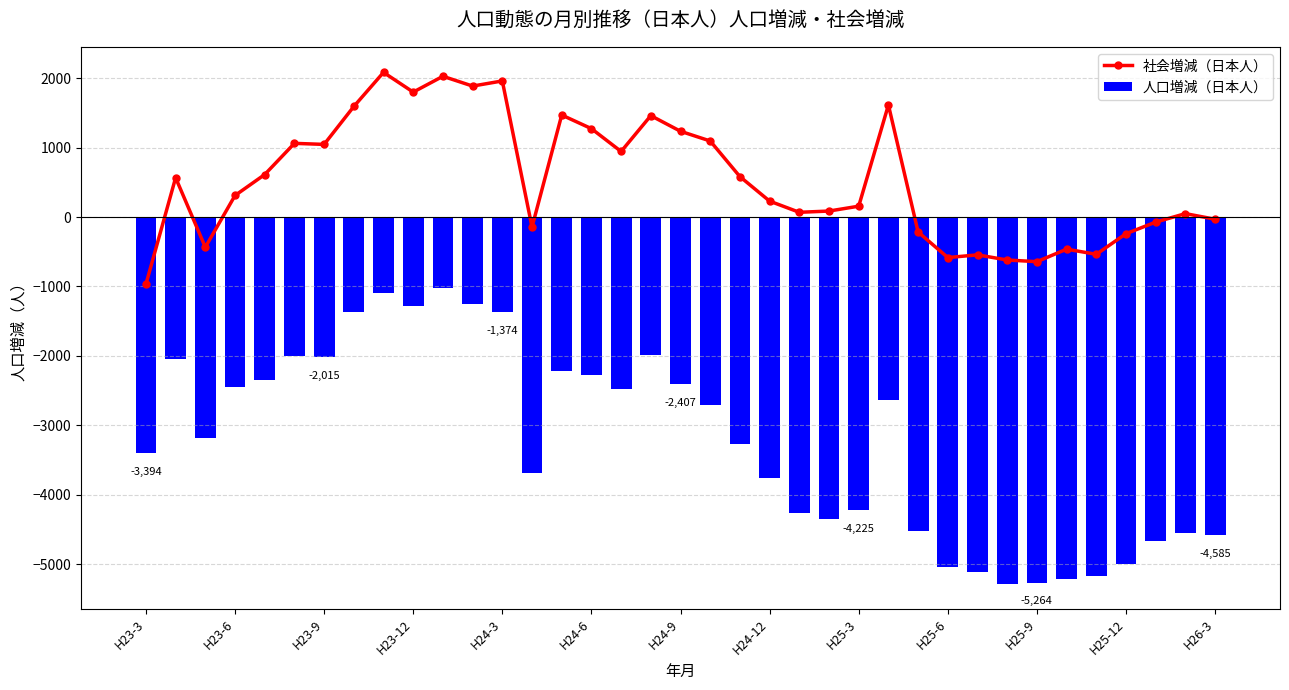

List the series in order of their overall mean, lowest first.

人口増減（日本人）, 社会増減（日本人）